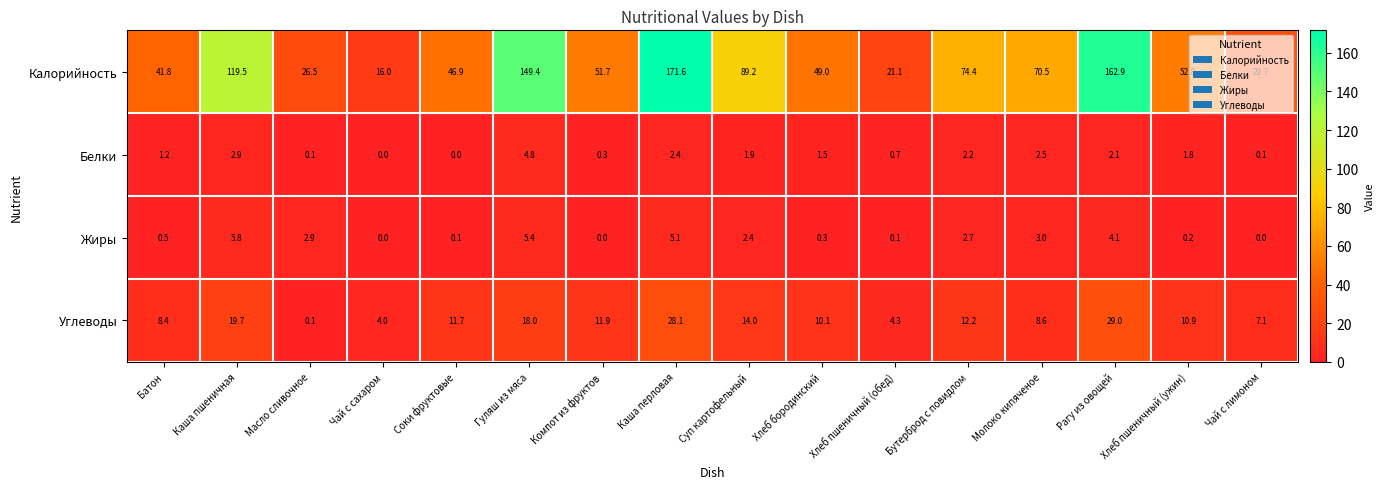

How many values in the Белки series exceed 1?

10